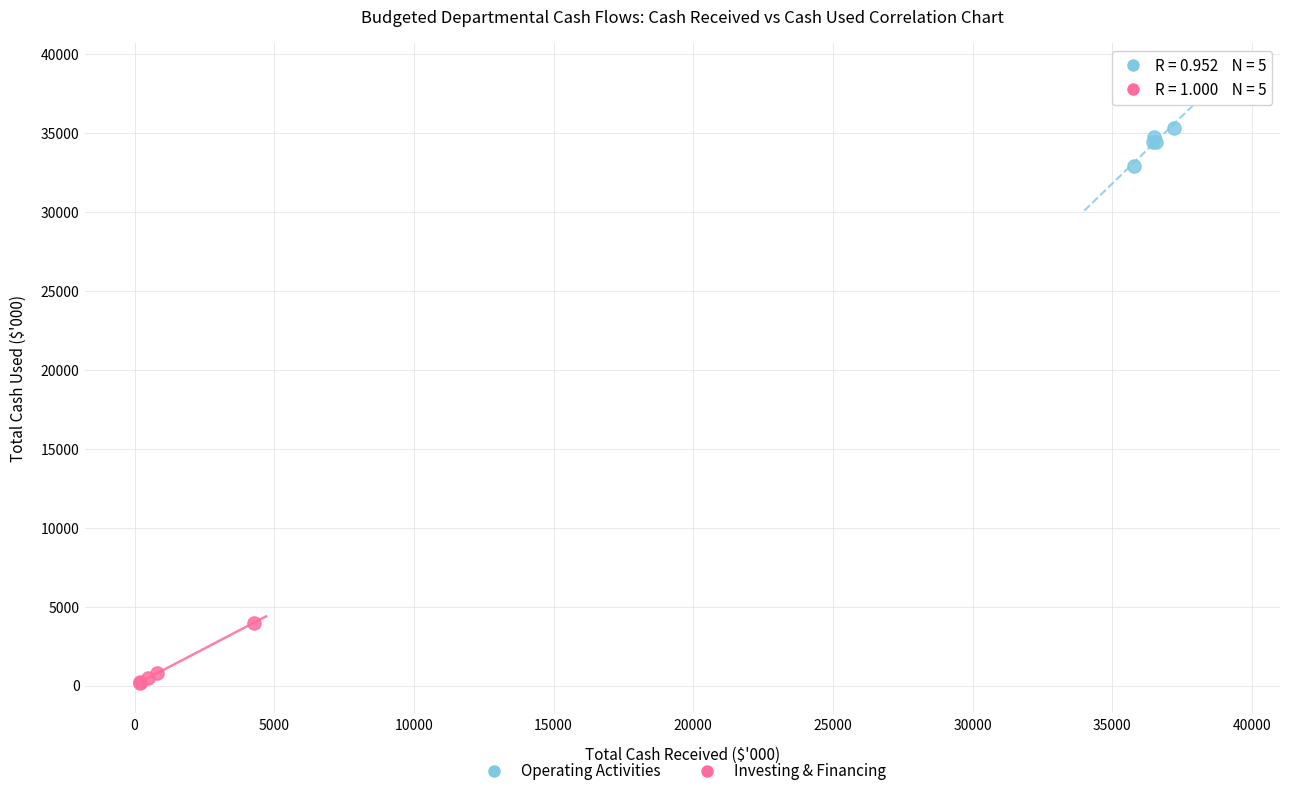

Which series has the largest Y range (max minus min)?

Investing & Financing